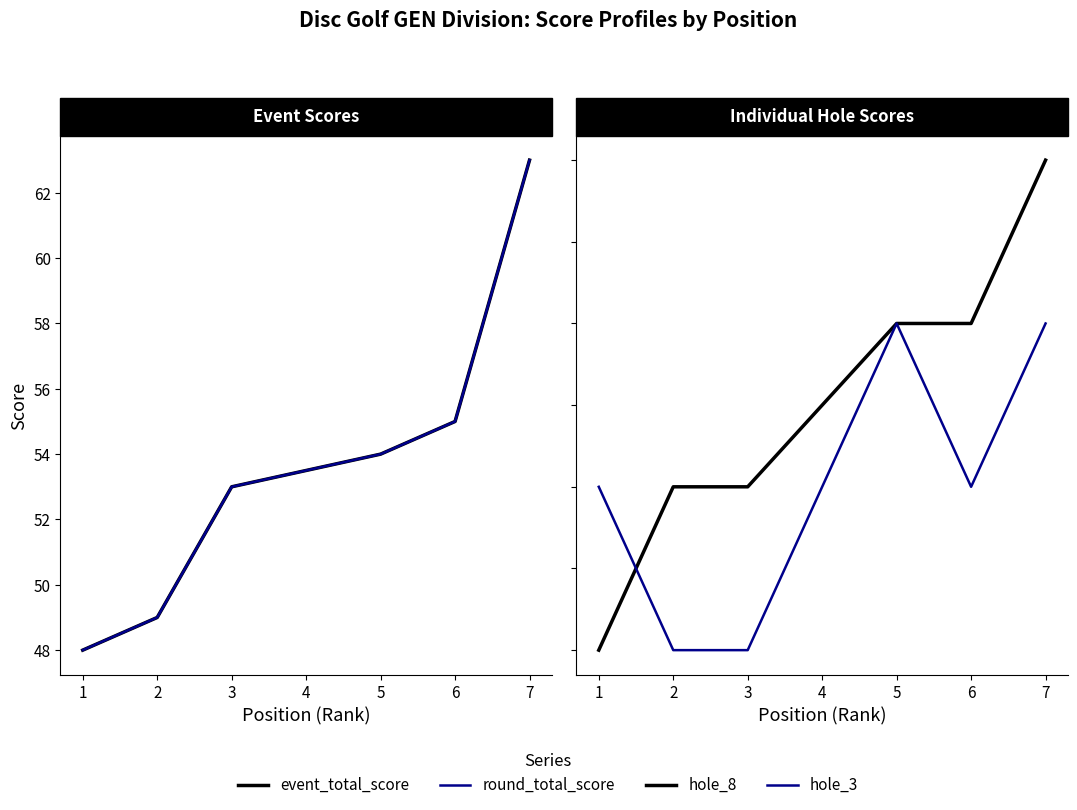

True or false: round_total_score and hole_3 intersect in this chart.

False